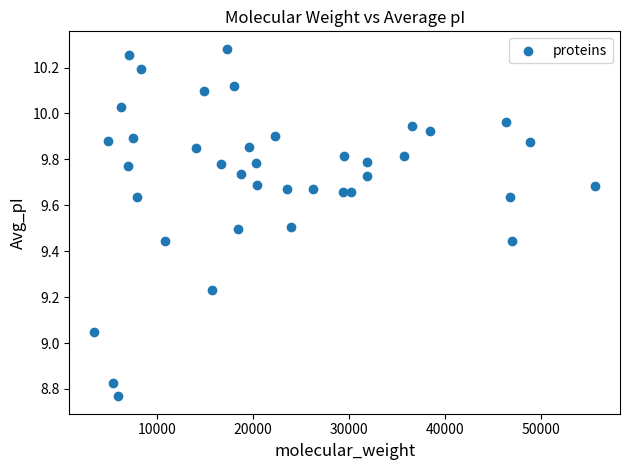

What is the range of Y values (max minus min)?

1.5